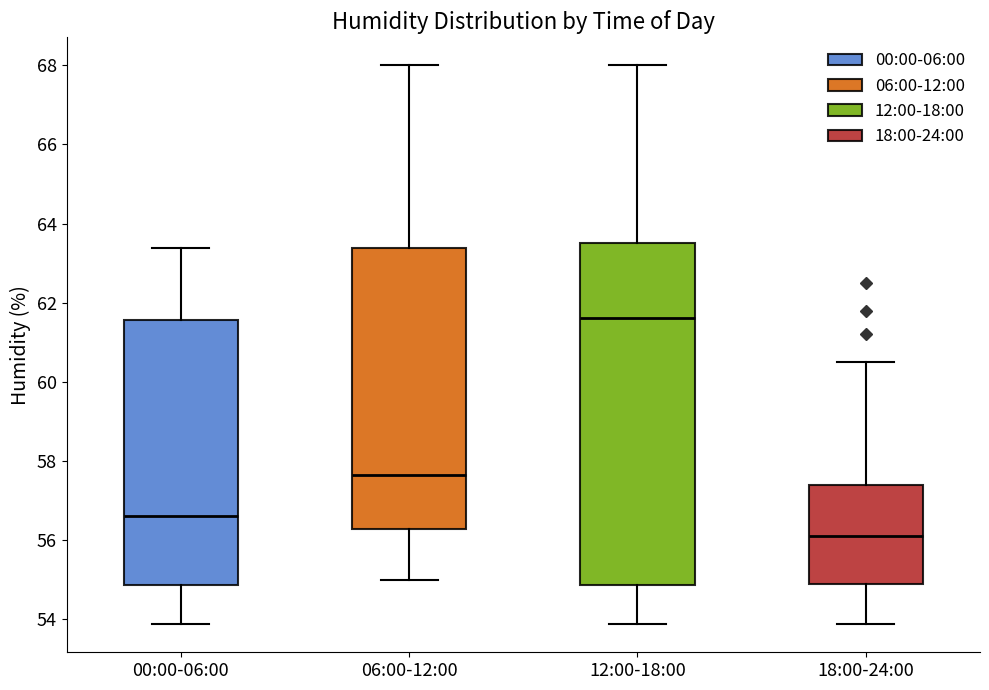

Where does the median line of the box for 12:00-18:00 sit on the y-axis? The values are not printed on the chart, so give them approximately, as read against the axis.

61.6